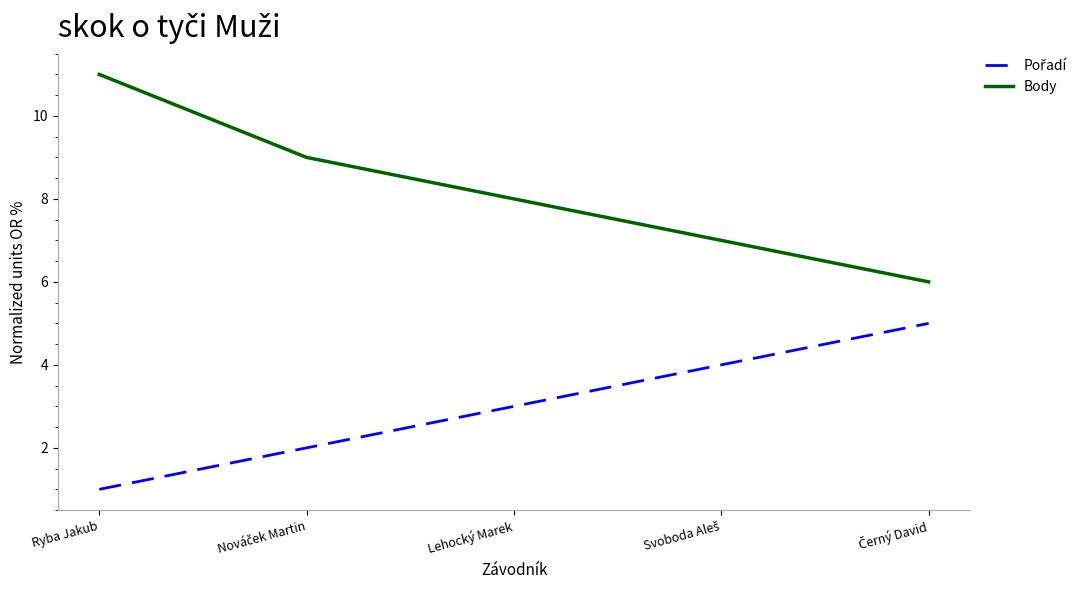

The Body series shows 19 at Ryba Jakub. True or false?

False